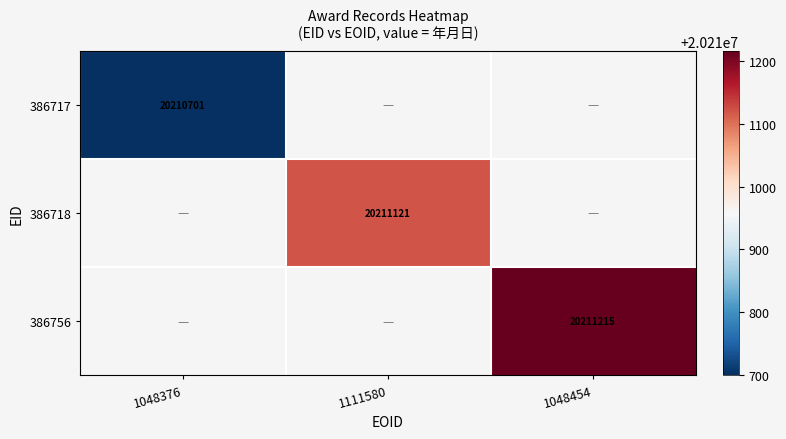

Count the number of data series in this chart.

3